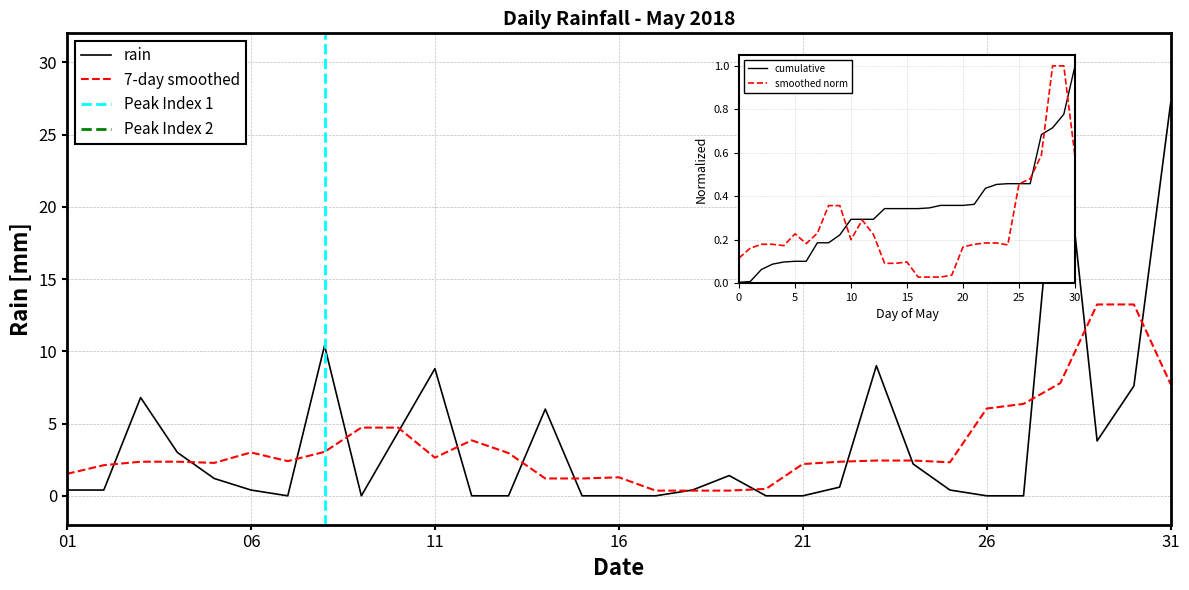

What is the sum of the values at 2018-05-31 and 2018-05-23?

36.2